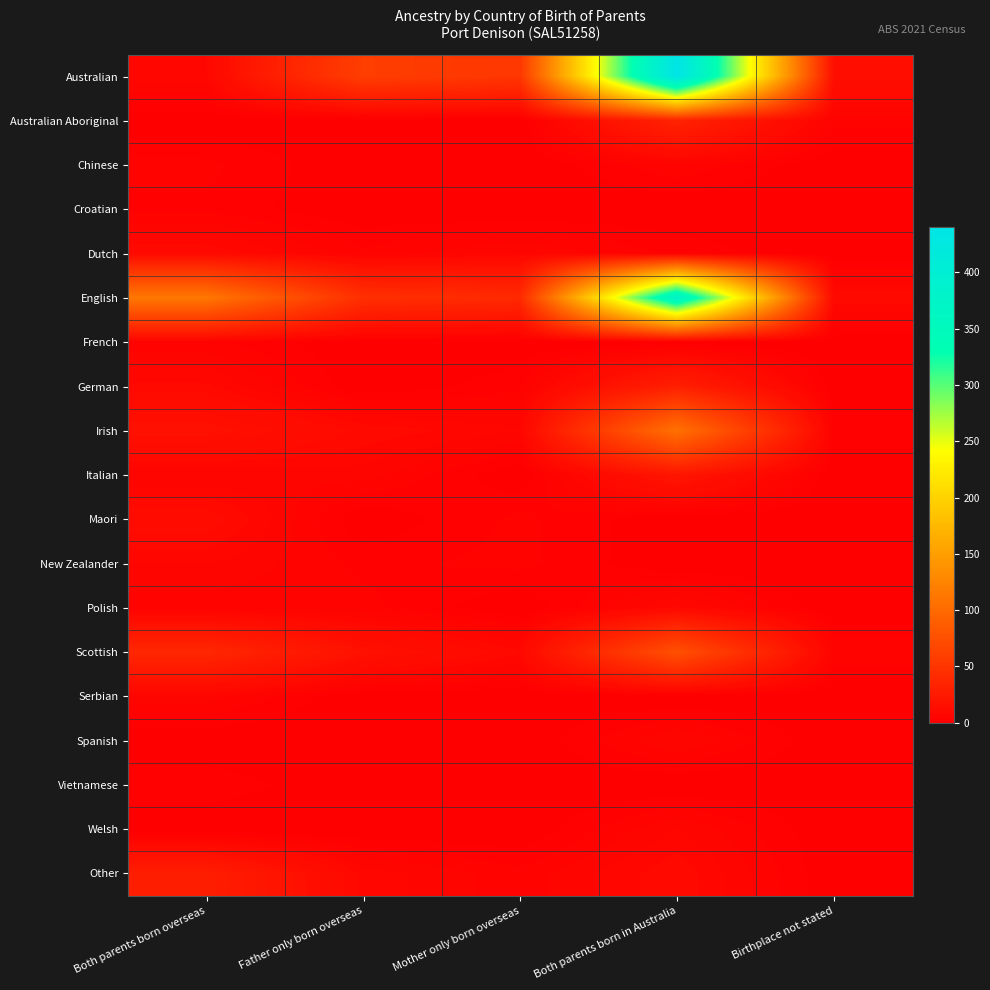

At which category is the sum across all series the highest?

Both parents born in Australia